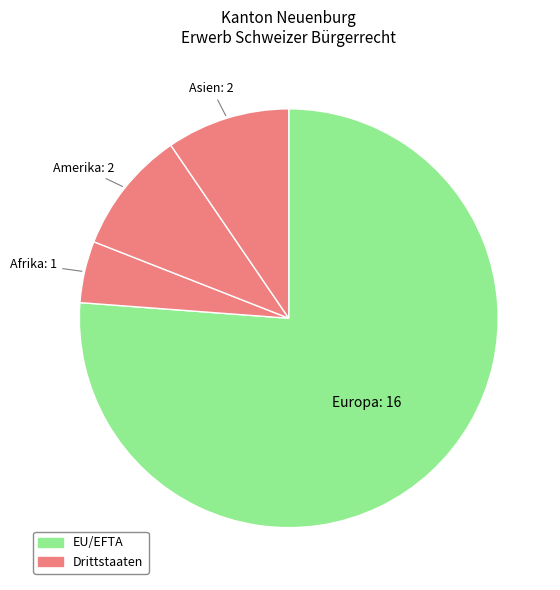

How many segments does this pie chart have?

4